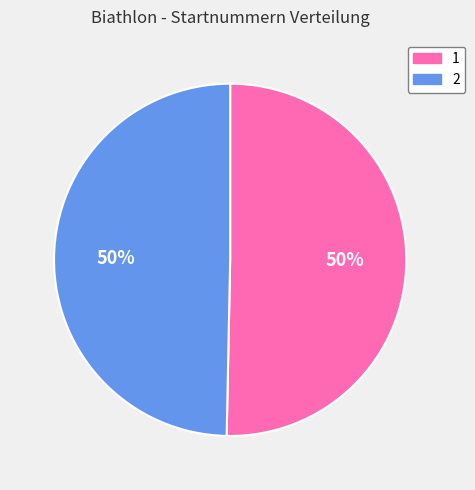

What is the ratio of the value at 2 to the value at 1?

1.0